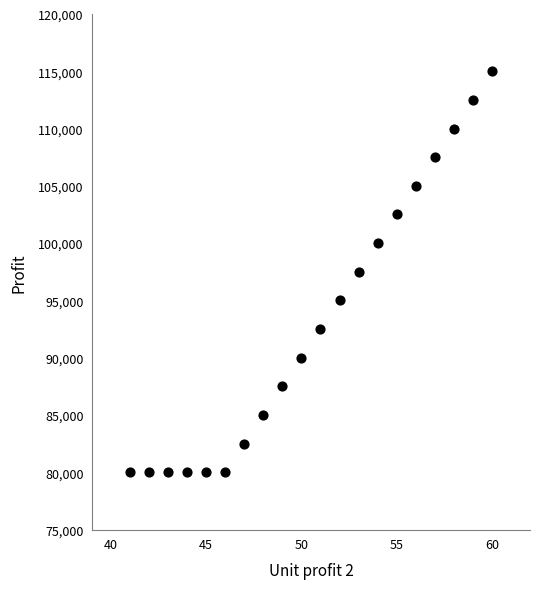

What is the range of Y values (max minus min)?

35000